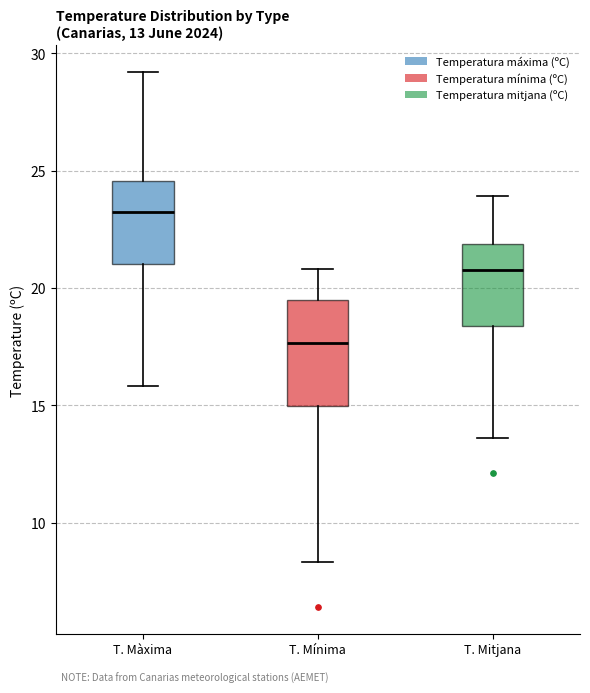

Which box has the highest median line?

T. Màxima